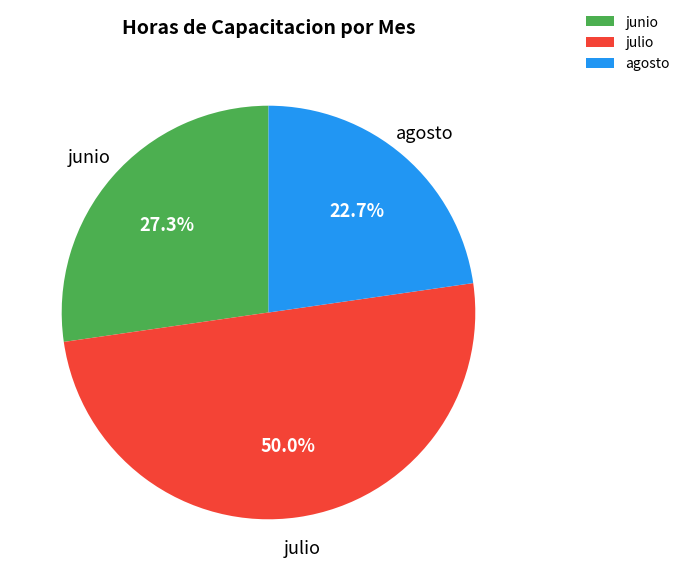

Which category has the smallest portion of the pie?

agosto